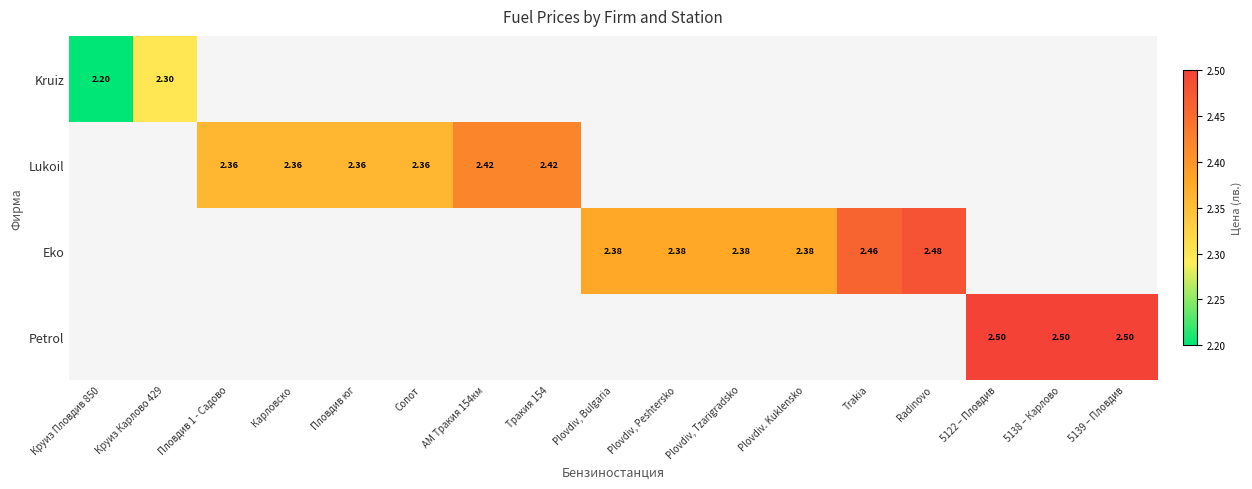

Rank the series by their maximum value, from lowest to highest.

Kruiz, Lukoil, Eko, Petrol